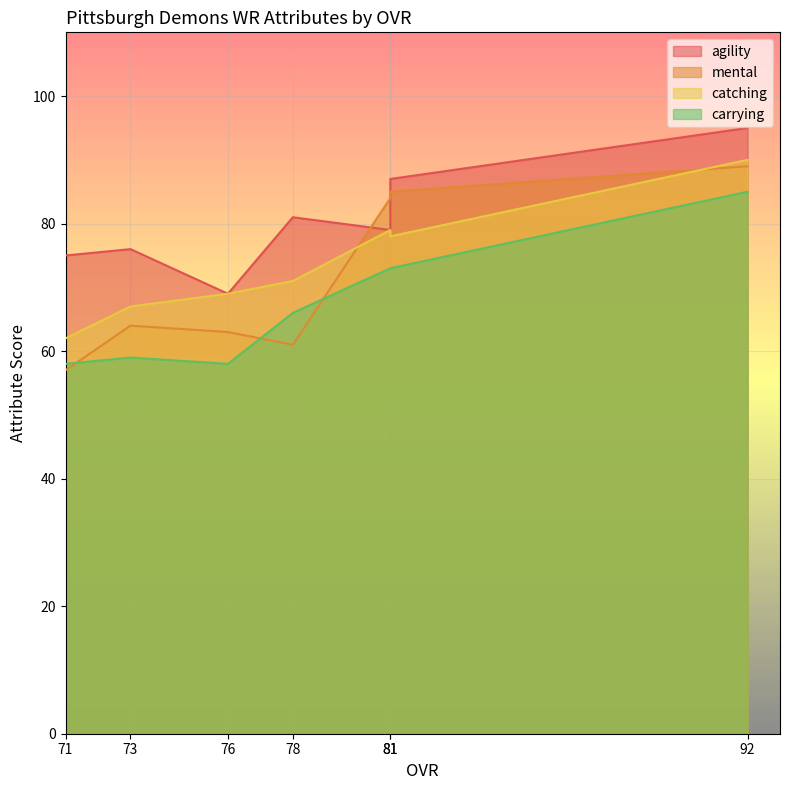

At which category is the sum across all series the highest?

92